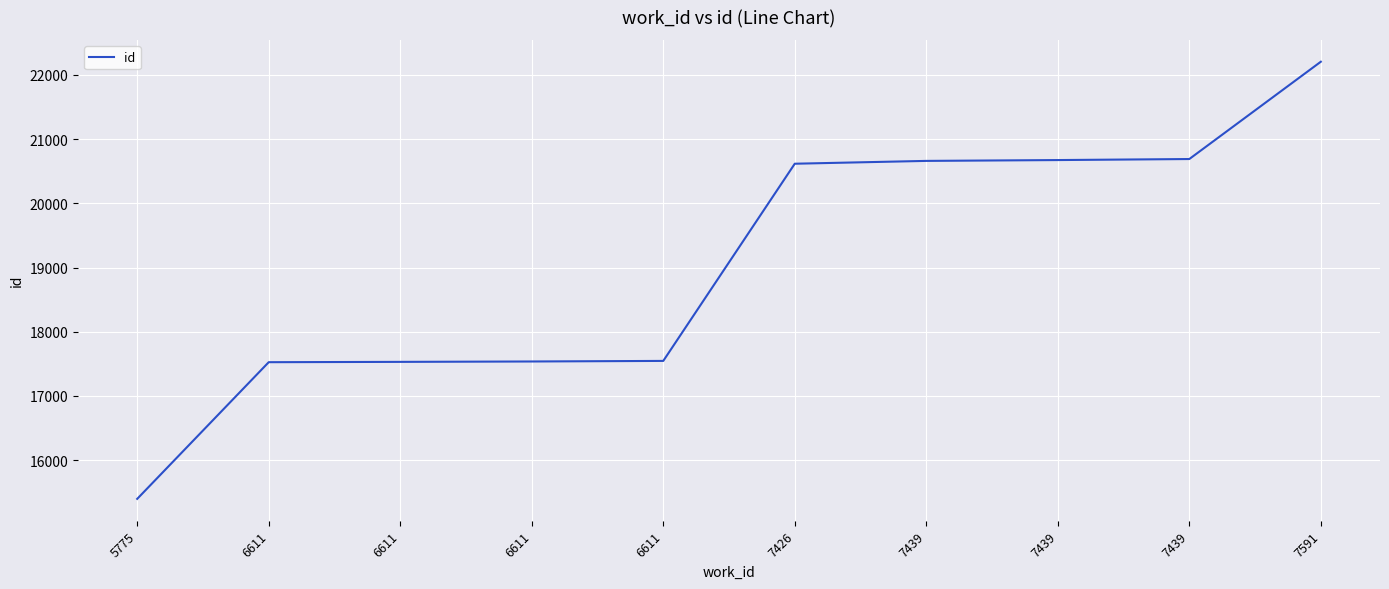

What is the smallest value displayed?

15398